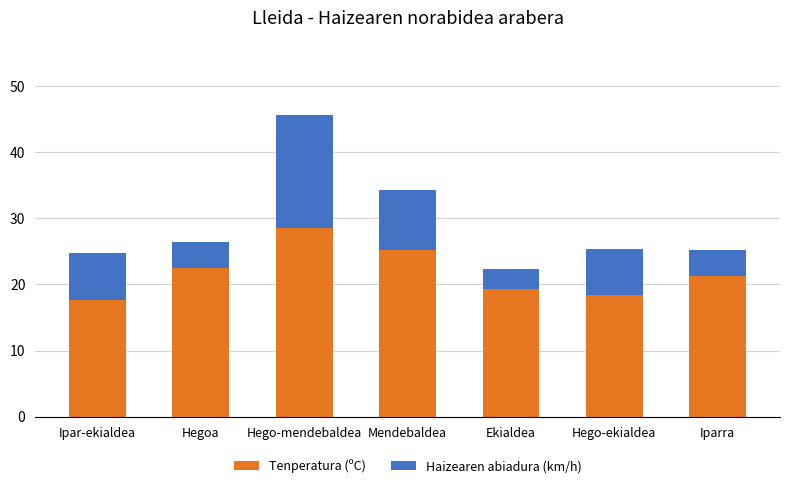

The Tenperatura (ºC) series shows 25.3 at Mendebaldea. True or false?

True